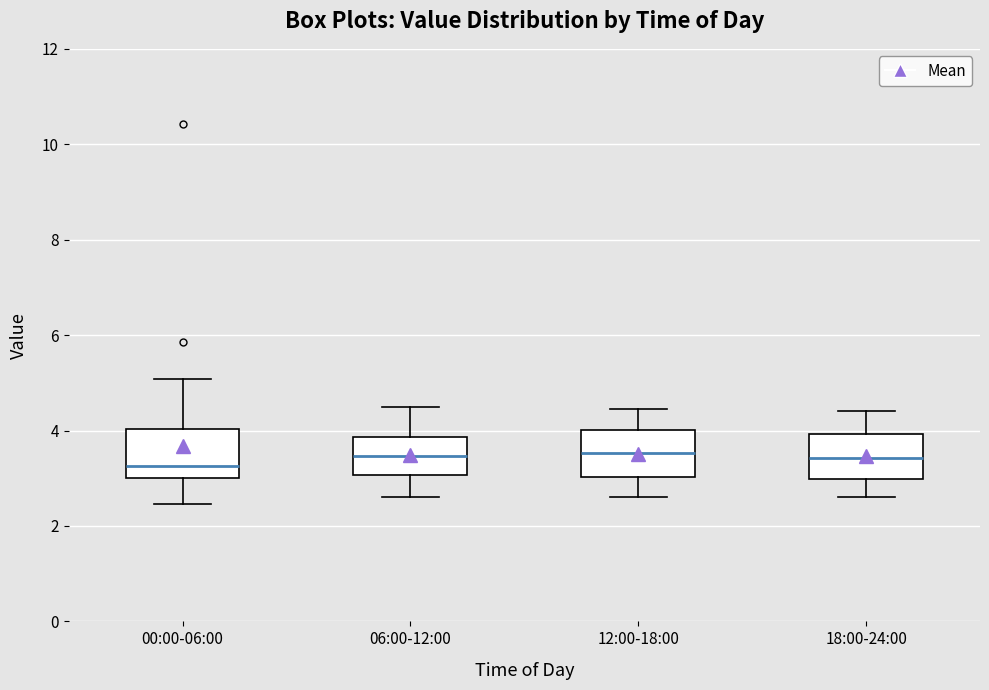

Where does the upper whisker of the box for 12:00-18:00 end on the y-axis? The values are not printed on the chart, so give them approximately, as read against the axis.

4.4